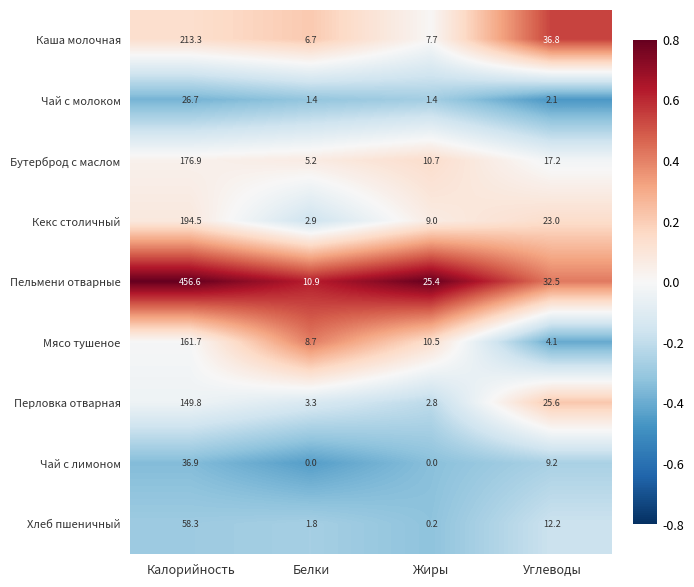

At how many categories does at least one series exceed 0?

4